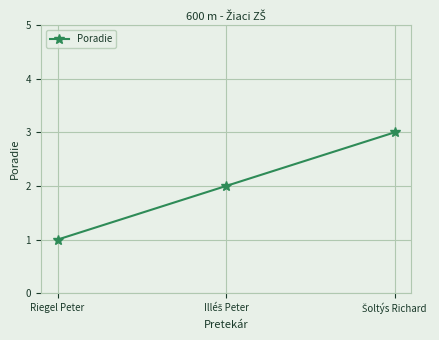

Count the values in the range 1 to 3.

3